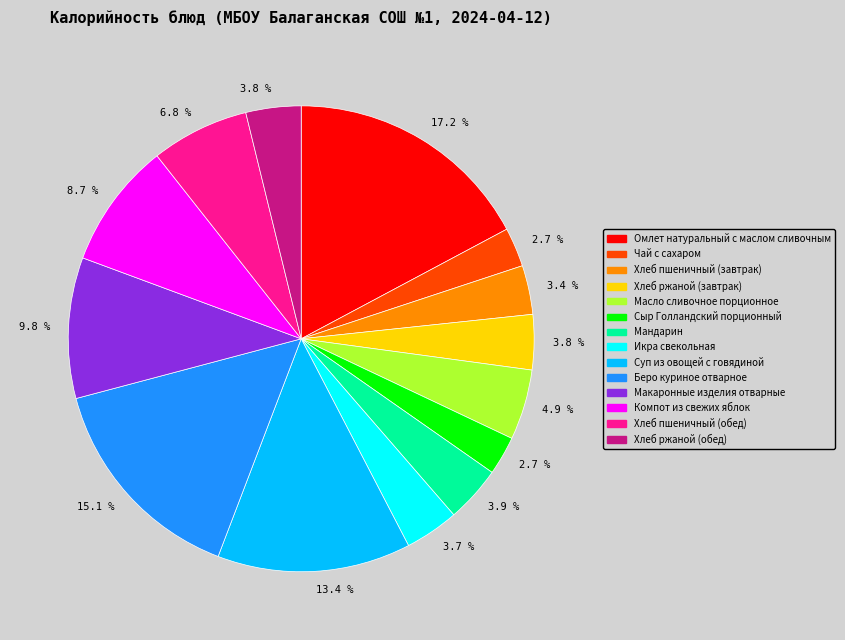

Is there a majority slice in this chart?

No